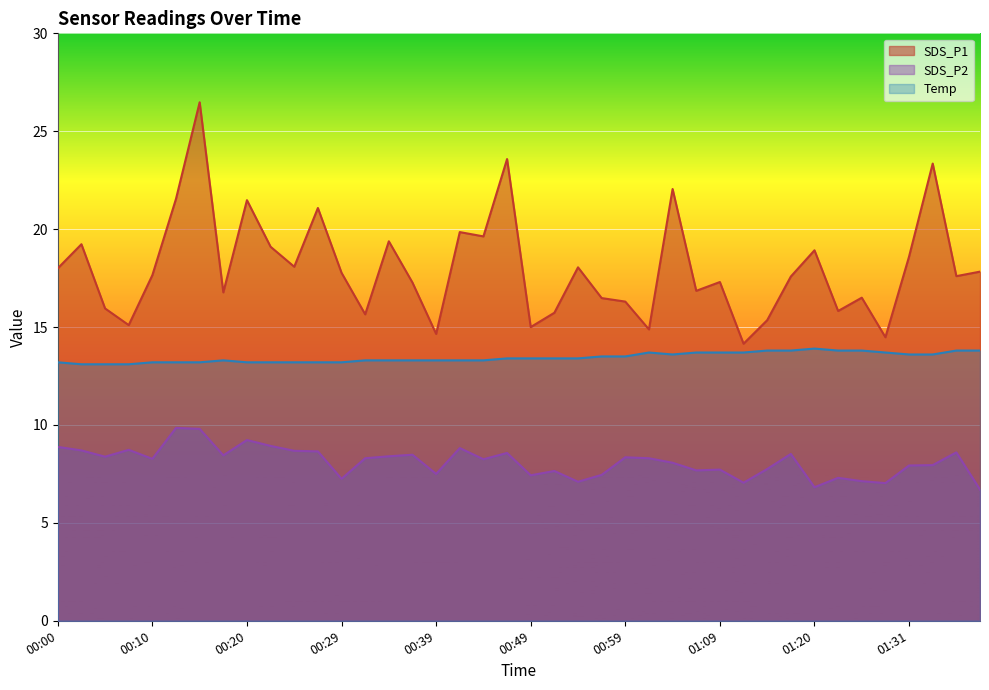

Reading left to right, transcribe all the data shown in this chart.

SDS_P1: 18.0	19.2	15.9	15.1	17.6	21.6	26.5	16.8	21.5	19.1	18.1	21.1	17.8	15.7	19.4	17.3	14.7	19.9	19.6	23.6	15.0	15.7	18.1	16.5	16.3	14.9	22.1	16.9	17.3	14.2	15.3	17.6	18.9	15.8	16.5	14.5	18.6	23.4	17.6	17.8
SDS_P2: 8.9	8.7	8.4	8.7	8.3	9.8	9.8	8.4	9.2	8.9	8.7	8.7	7.2	8.3	8.4	8.5	7.5	8.8	8.2	8.6	7.4	7.7	7.1	7.5	8.3	8.3	8.1	7.7	7.7	7.0	7.8	8.5	6.8	7.3	7.1	7.0	7.9	8.0	8.6	6.7
Temp: 13.2	13.1	13.1	13.1	13.2	13.2	13.2	13.3	13.2	13.2	13.2	13.2	13.2	13.3	13.3	13.3	13.3	13.3	13.3	13.4	13.4	13.4	13.4	13.5	13.5	13.7	13.6	13.7	13.7	13.7	13.8	13.8	13.9	13.8	13.8	13.7	13.6	13.6	13.8	13.8